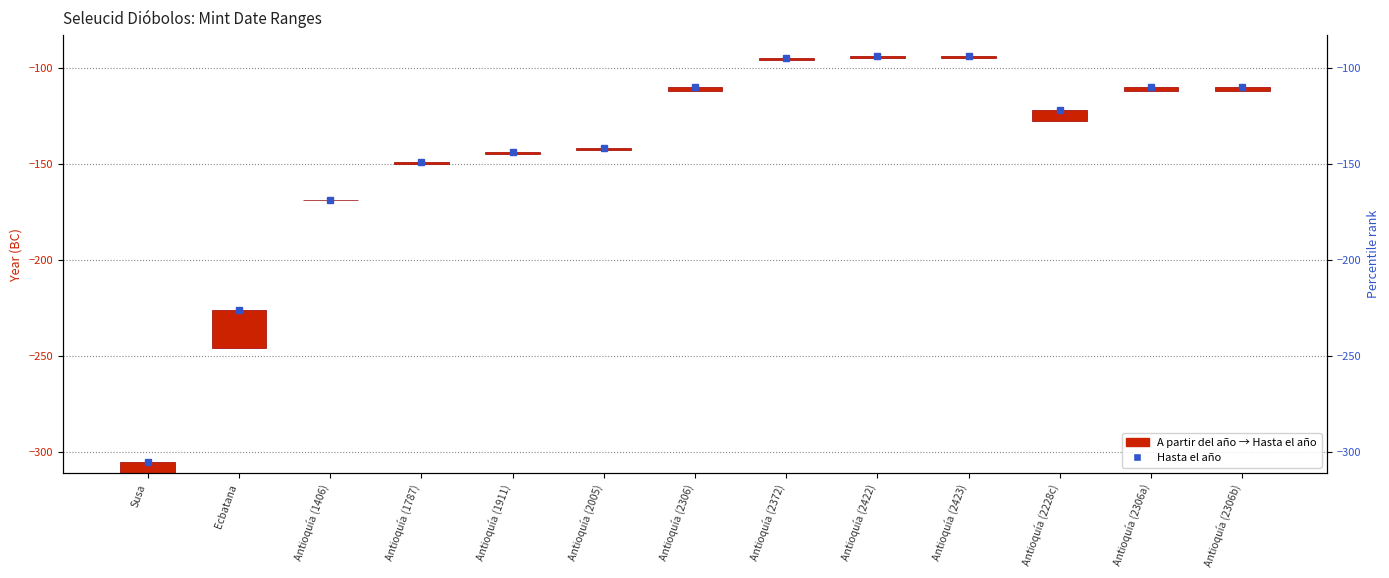

Does the chart contain stacked bars?

No